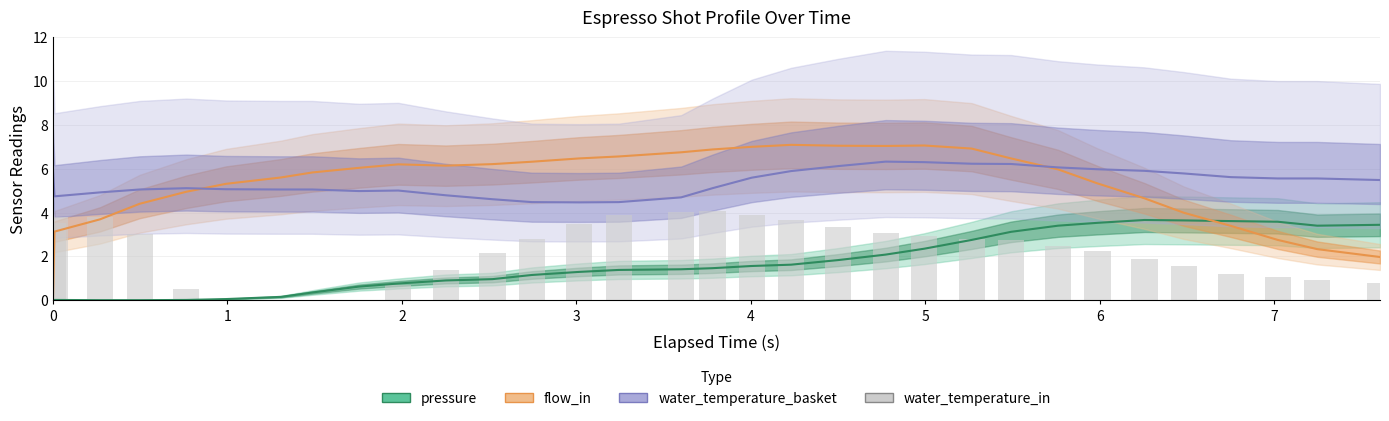

Is the value of pressure at 26 greater than the value of flow_in at 28?

Yes